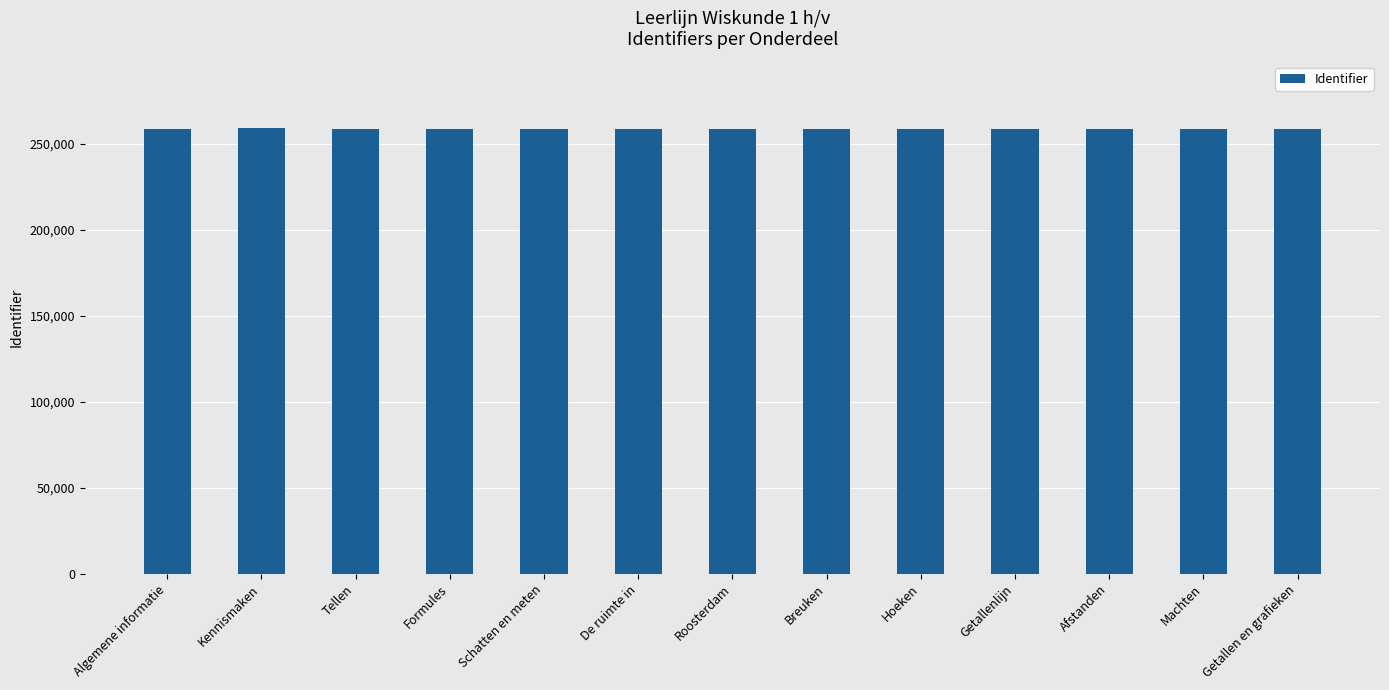

What position from the right is Getallen en grafieken?

1